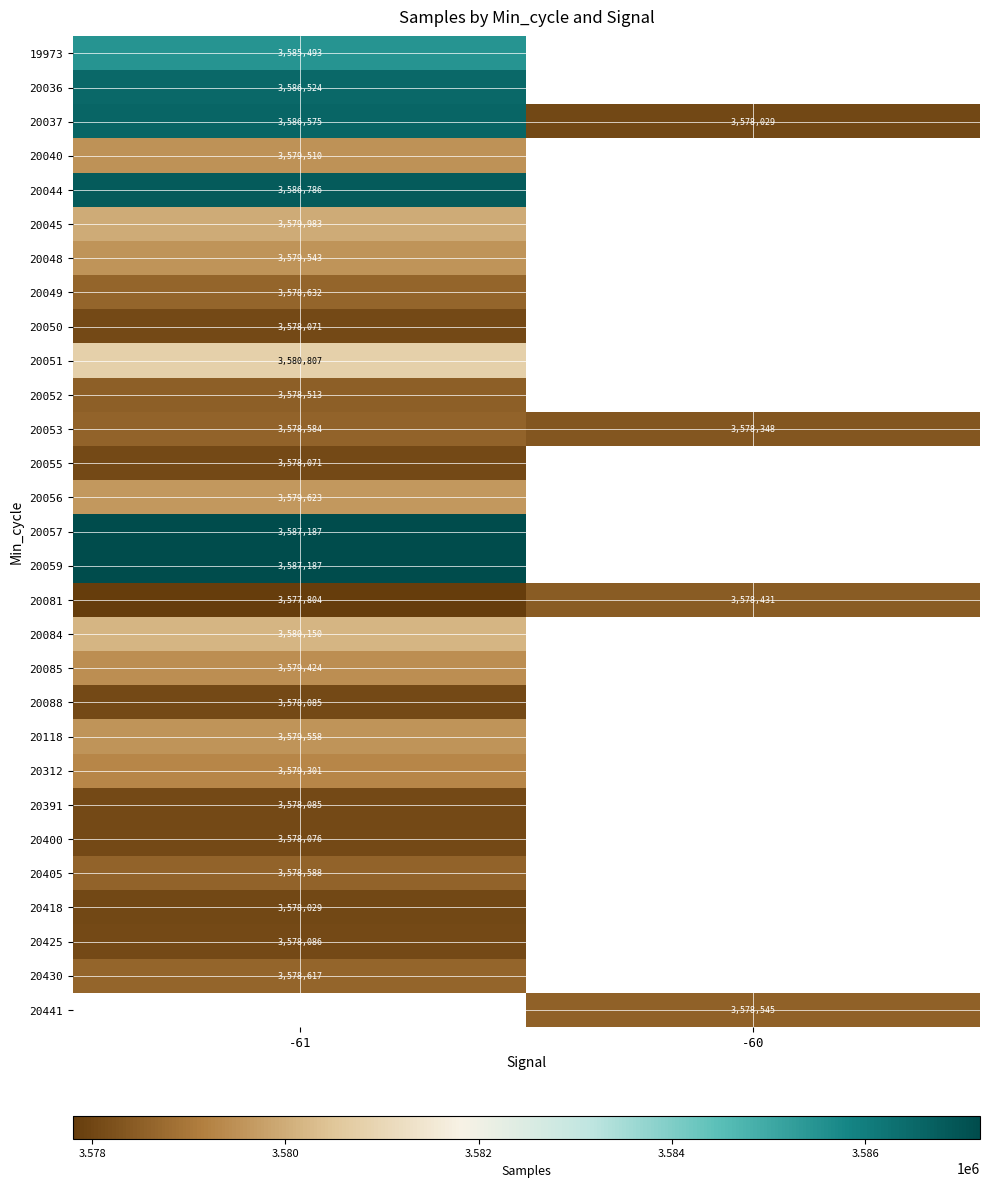

What is the spread (max minus min) of values at -61?

9383.0